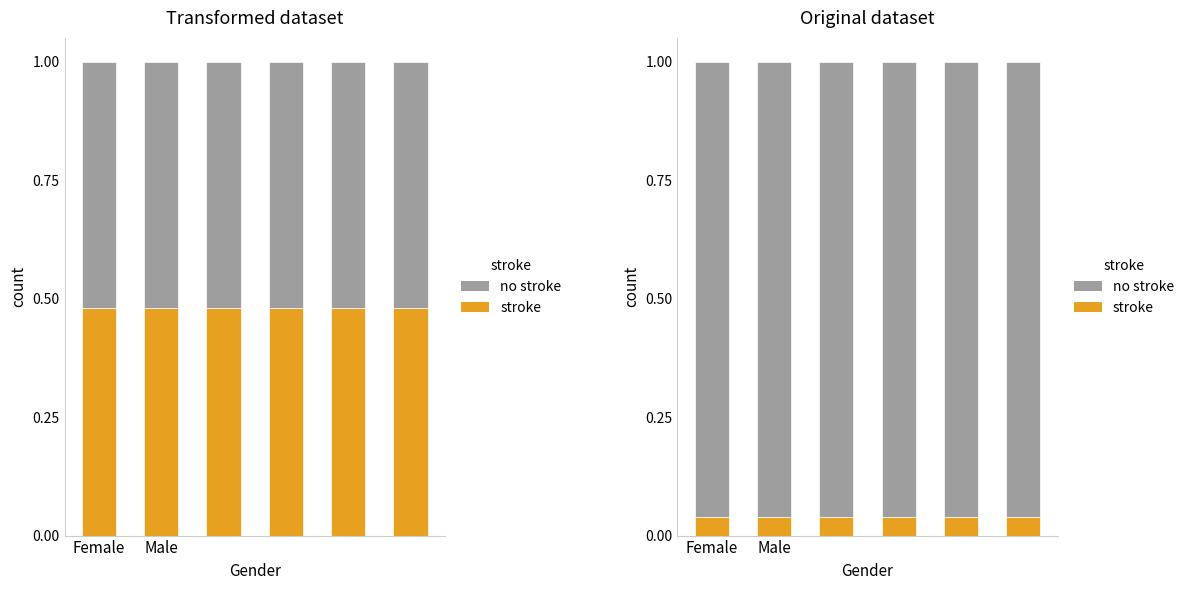

At which label is no stroke closest to 0?

Female